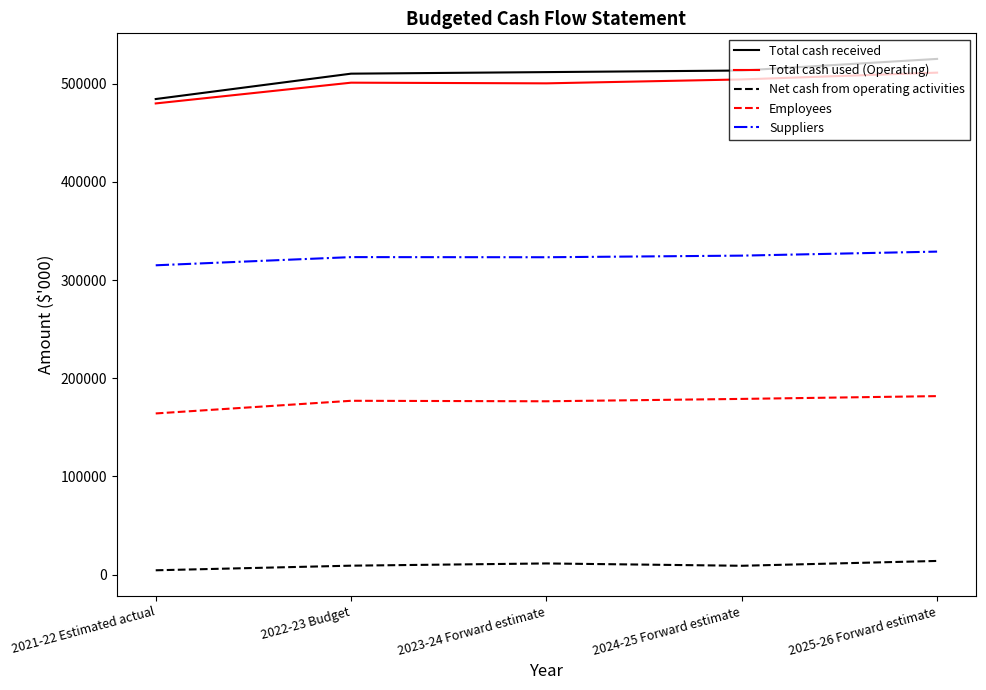

True or false: Net cash from operating activities and Employees cross at least once.

False